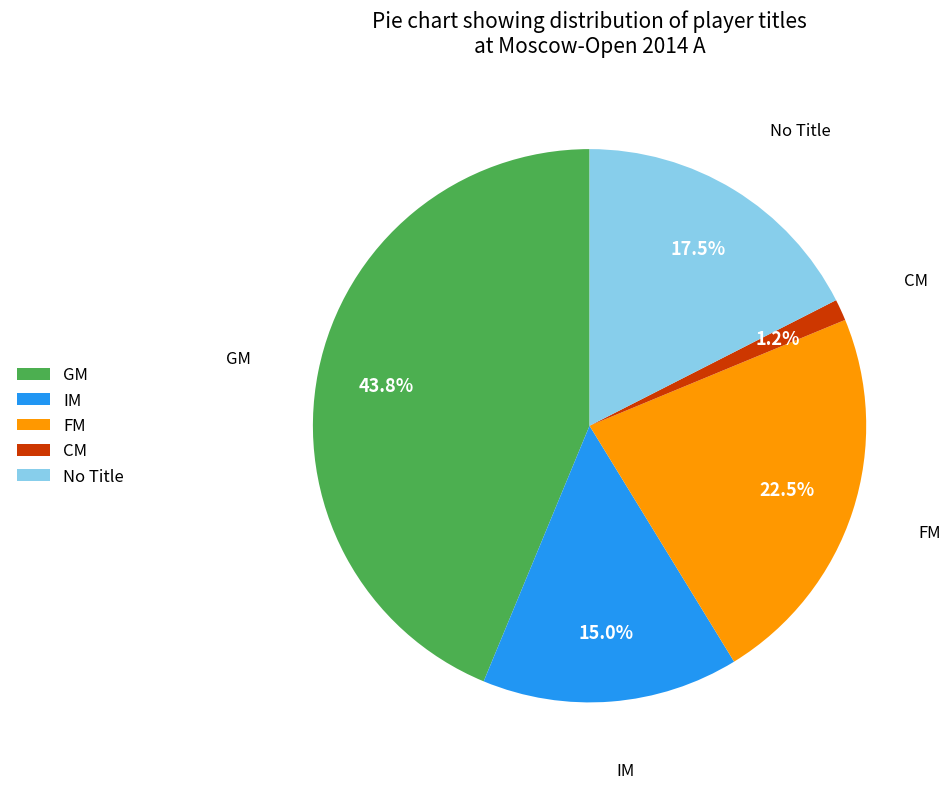

Does GM represent more than half of the total?

No